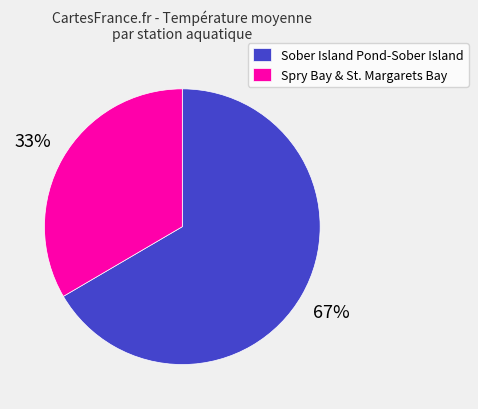

How many segments does this pie chart have?

2